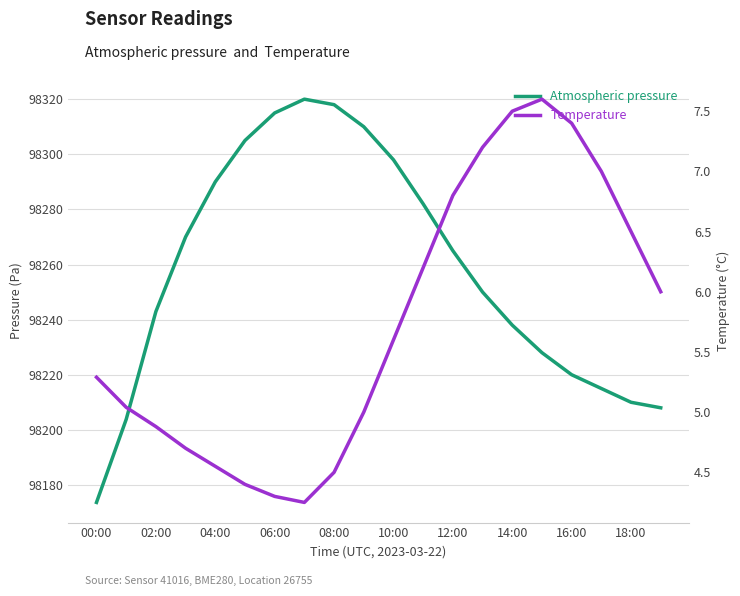

What is the difference between the Temperature values at 18 and 19?

0.5